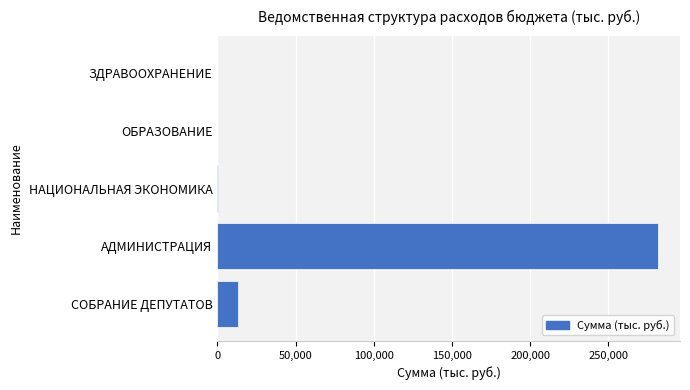

Which label corresponds to the largest value in the chart?

АДМИНИСТРАЦИЯ